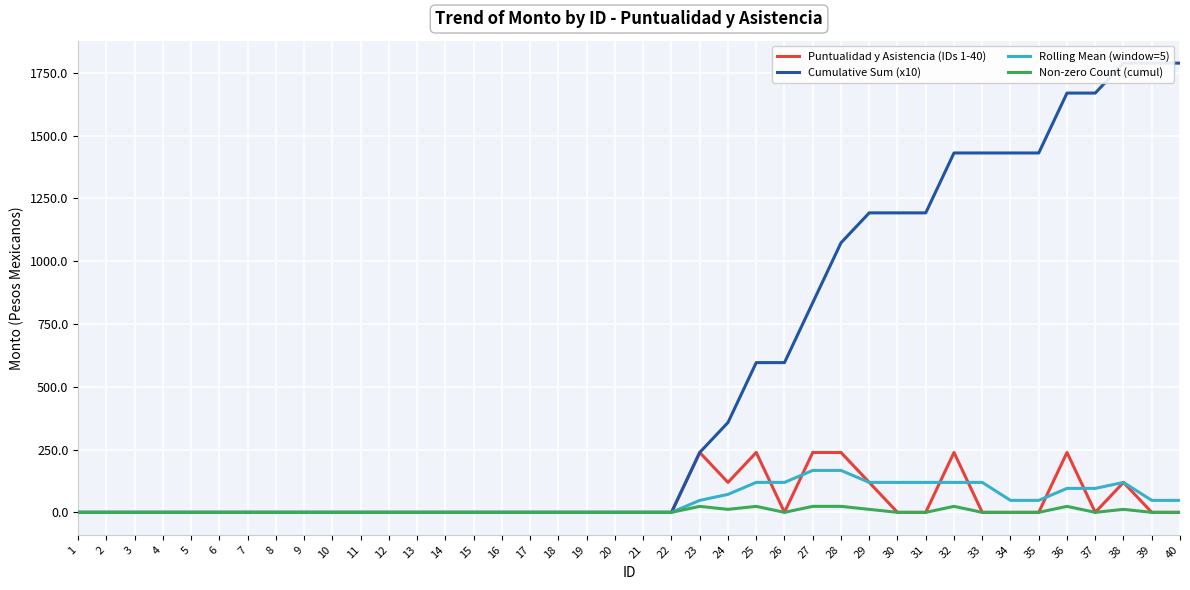

Reading left to right, list all the values displayed in this chart.

Puntualidad y Asistencia (IDs 1-40): 0.0	0.0	0.0	0.0	0.0	0.0	0.0	0.0	0.0	0.0	0.0	0.0	0.0	0.0	0.0	0.0	0.0	0.0	0.0	0.0	0.0	0.0	238.5	119.3	238.5	0.0	238.5	238.5	119.3	0.0	0.0	238.5	0.0	0.0	0.0	238.5	0.0	119.3	0.0	0.0
Cumulative Sum (x10): 0.0	0.0	0.0	0.0	0.0	0.0	0.0	0.0	0.0	0.0	0.0	0.0	0.0	0.0	0.0	0.0	0.0	0.0	0.0	0.0	0.0	0.0	238.5	357.8	596.3	596.3	834.8	1073.3	1192.6	1192.6	1192.6	1431.1	1431.1	1431.1	1431.1	1669.6	1669.6	1788.9	1788.9	1788.9
Rolling Mean (window=5): 0.0	0.0	0.0	0.0	0.0	0.0	0.0	0.0	0.0	0.0	0.0	0.0	0.0	0.0	0.0	0.0	0.0	0.0	0.0	0.0	0.0	0.0	47.7	71.6	119.3	119.3	167.0	167.0	119.3	119.3	119.3	119.3	119.3	47.7	47.7	95.4	95.4	119.3	47.7	47.7
Non-zero Count (cumul): 0.0	0.0	0.0	0.0	0.0	0.0	0.0	0.0	0.0	0.0	0.0	0.0	0.0	0.0	0.0	0.0	0.0	0.0	0.0	0.0	0.0	0.0	23.9	11.9	23.9	0.0	23.9	23.9	11.9	0.0	0.0	23.9	0.0	0.0	0.0	23.9	0.0	11.9	0.0	0.0